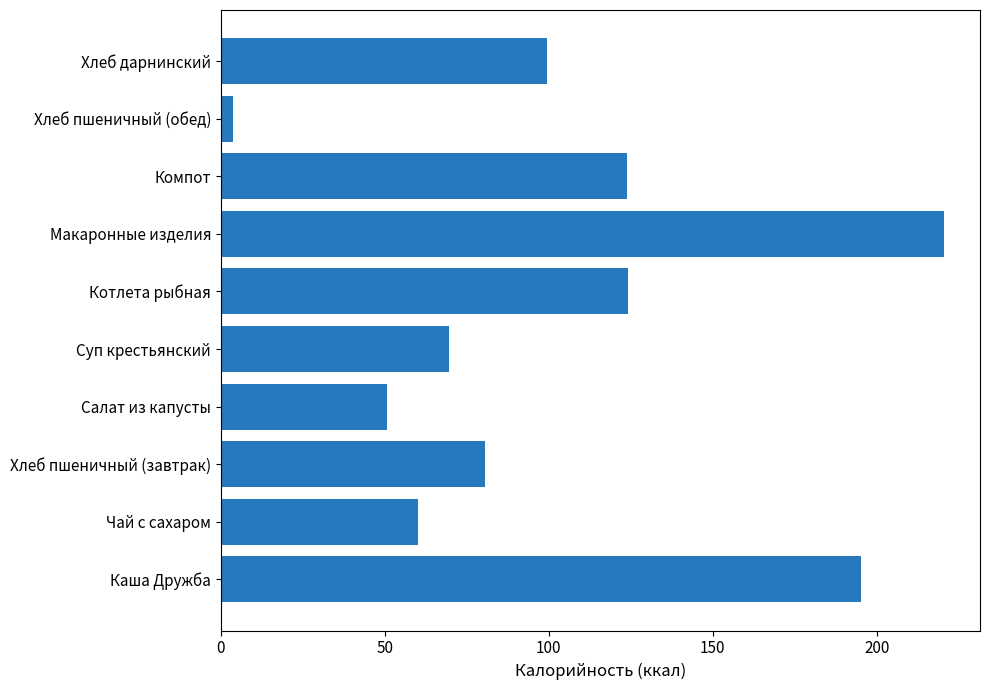

Which has a higher value, Хлеб дарнинский or Компот?

Компот